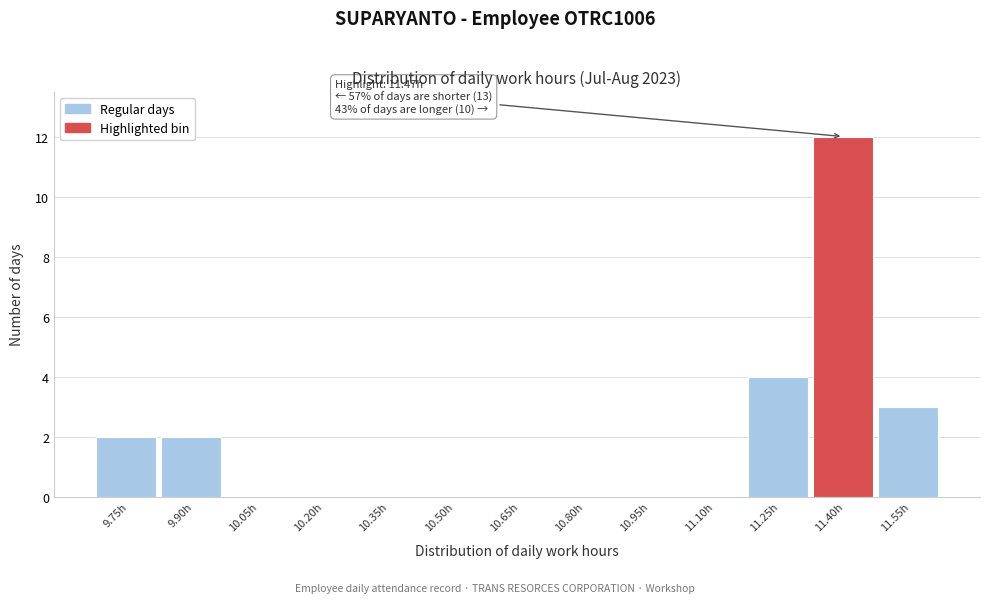

Reading left to right, extract all data points from this chart.

9.75h=2	9.90h=2	10.05h=0	10.20h=0	10.35h=0	10.50h=0	10.65h=0	10.80h=0	10.95h=0	11.10h=0	11.25h=4	11.40h=12	11.55h=3